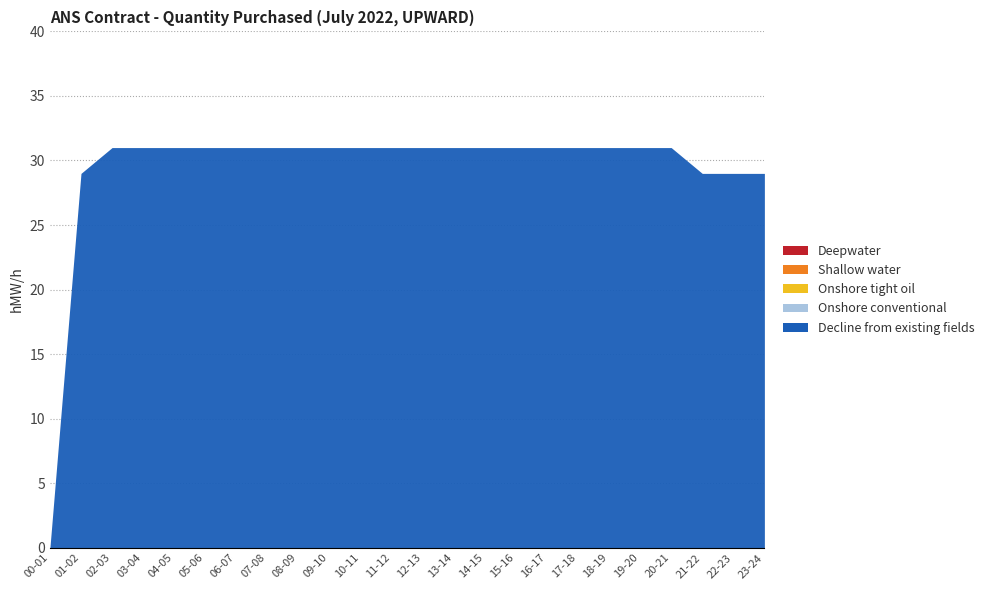

List the labels in order of Onshore conventional value, largest first.

00-01, 01-02, 02-03, 03-04, 04-05, 05-06, 06-07, 07-08, 08-09, 09-10, 10-11, 11-12, 12-13, 13-14, 14-15, 15-16, 16-17, 17-18, 18-19, 19-20, 20-21, 21-22, 22-23, 23-24